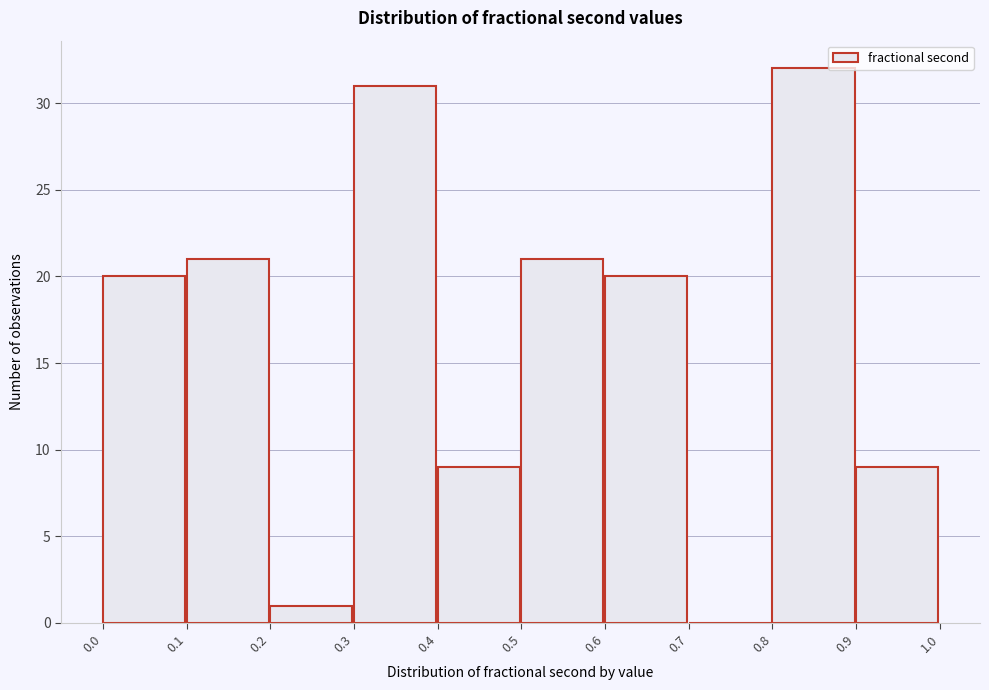

Reading left to right, list every bar in this chart as the range it spans on the x-axis followed by its height. The values are not printed on the chart, so give them approximately, as read against the axis.

0.0 to 0.1: 20
0.1 to 0.2: 21
0.2 to 0.3: 1
0.3 to 0.4: 31
0.4 to 0.5: 9
0.5 to 0.6: 21
0.6 to 0.7: 20
0.7 to 0.8: 0
0.8 to 0.9: 32
0.9 to 1.0: 9